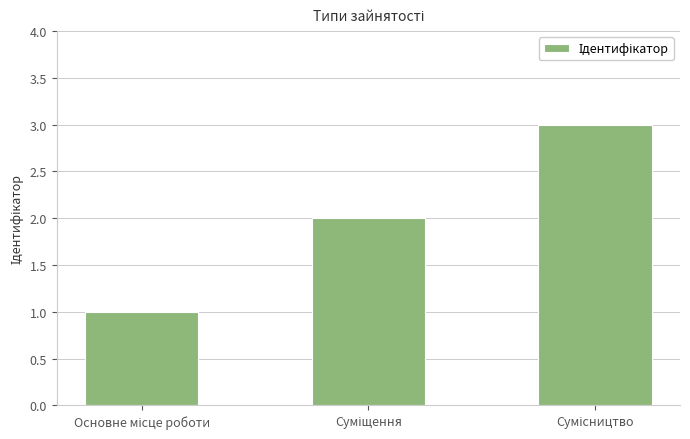

What is the difference between the maximum and second lowest values?

1